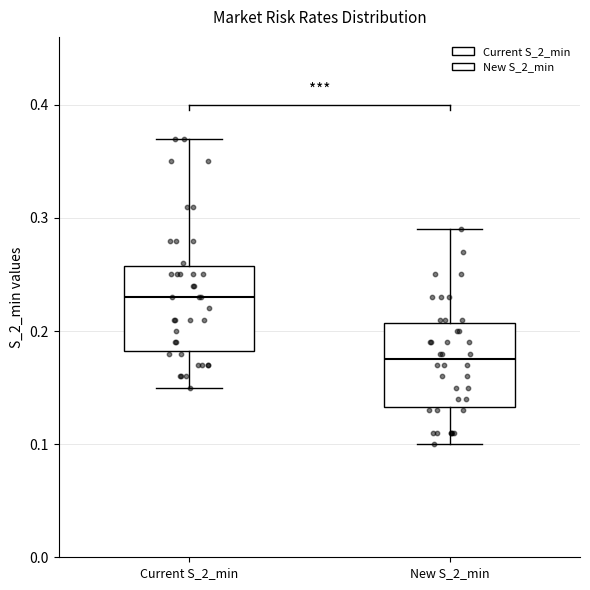

Reading left to right, read every box against the y-axis: the position of its median line, the range the box covers, and the ends of its whiskers. The values are not printed on the chart, so give them approximately, as read against the axis.

Current S_2_min: median 0.23, box 0.18 to 0.26, whiskers 0.15 to 0.37
New S_2_min: median 0.18, box 0.13 to 0.21, whiskers 0.10 to 0.29